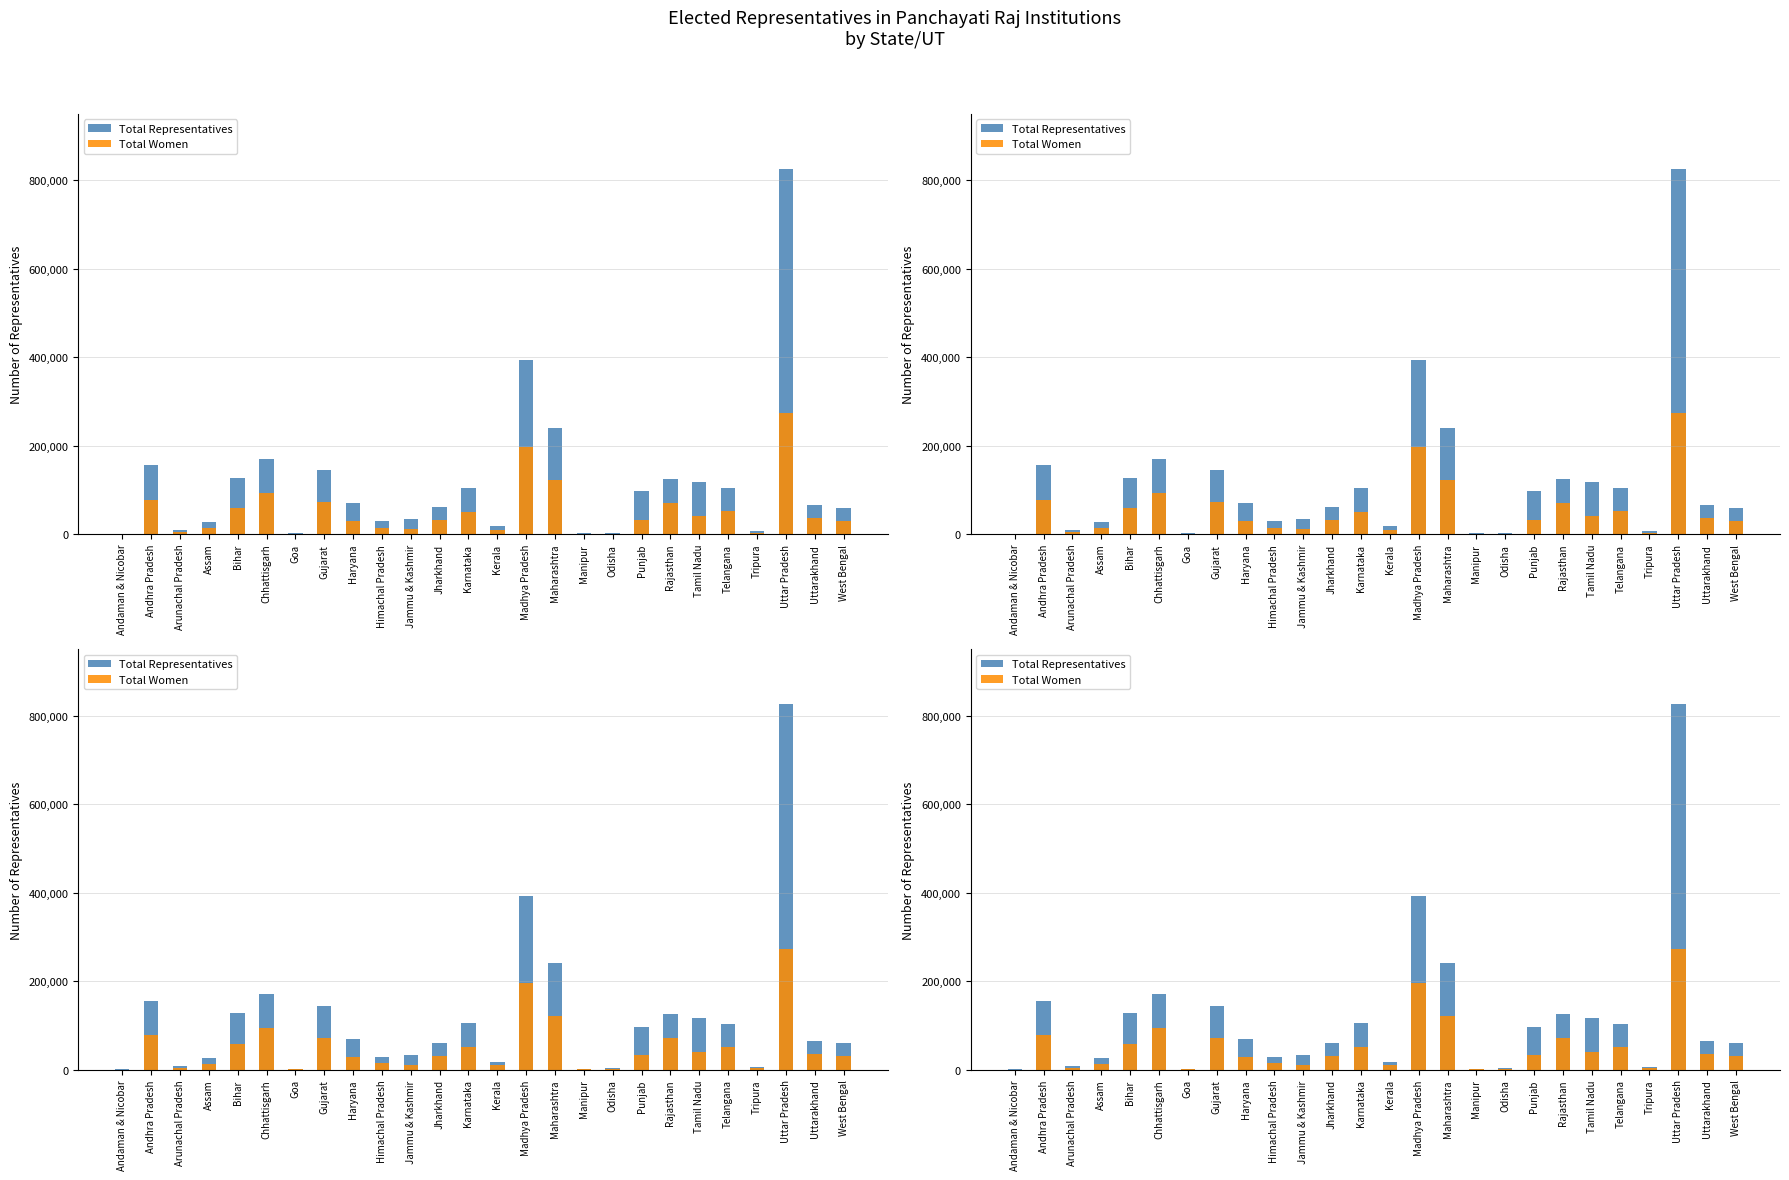

What is the value of the Total Representatives bar at the 2nd from the left?

156050